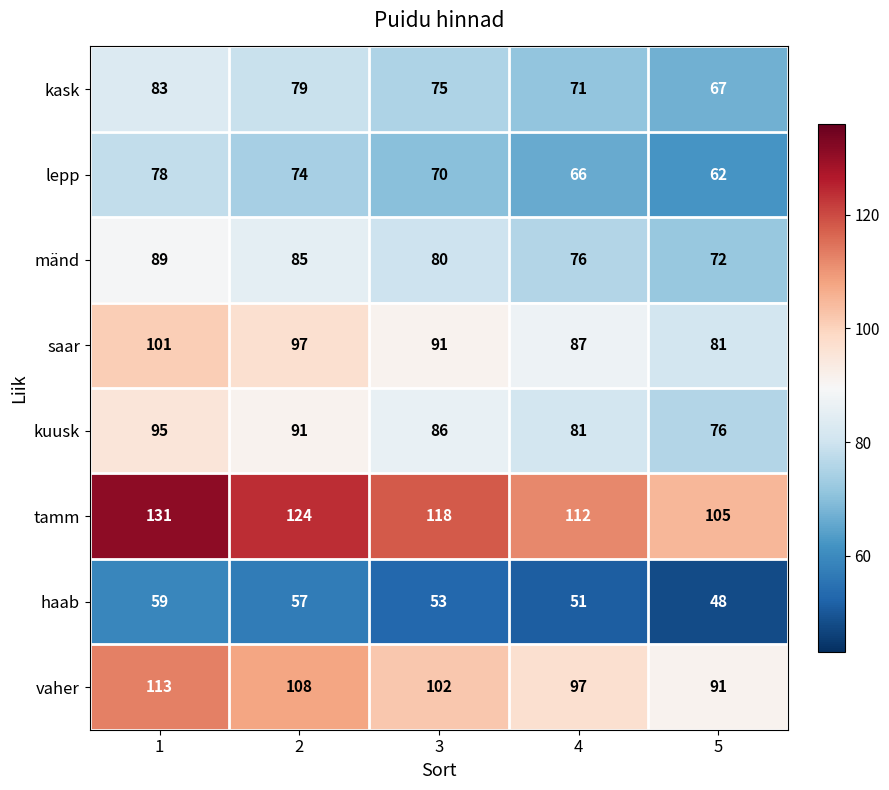

What is the maximum value shown in the chart?

131